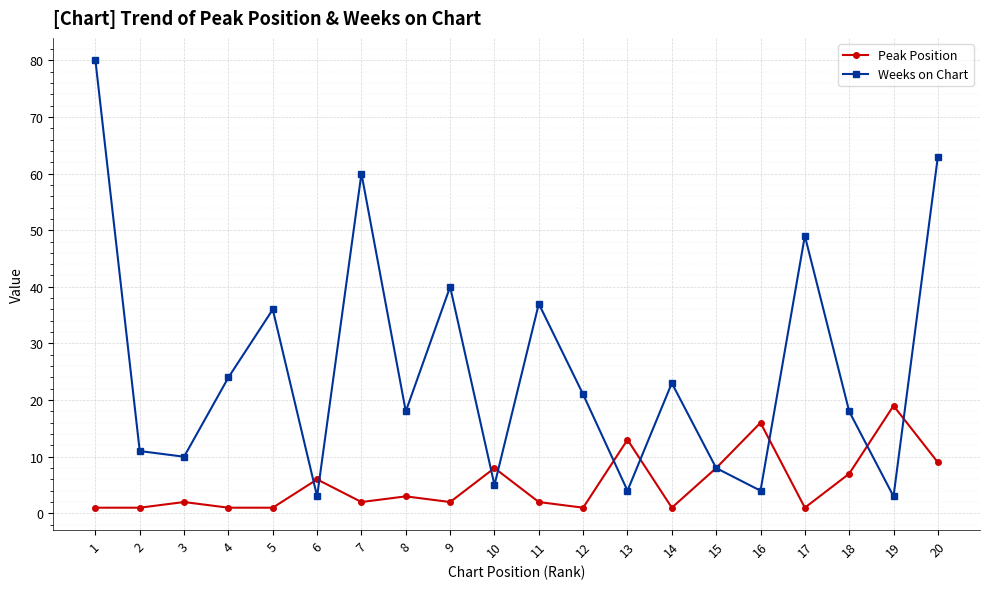

How many lines are shown in the chart?

2